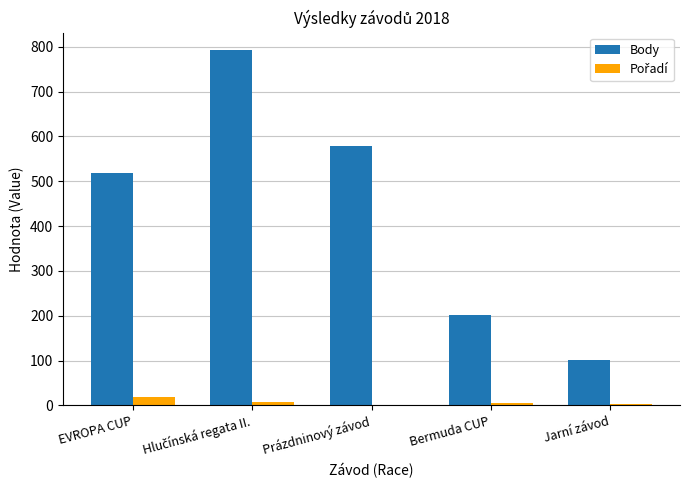

What is the maximum value shown in the chart?

792